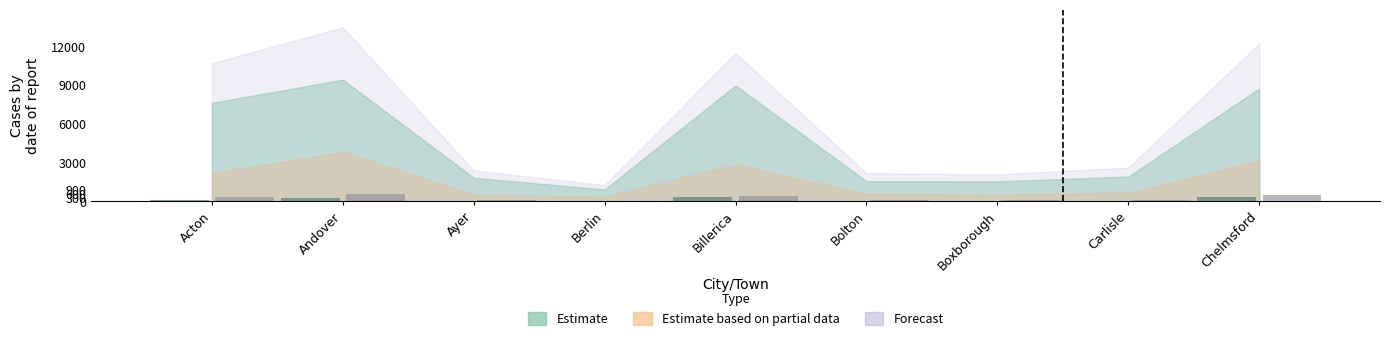

What is the total value across all series at Billerica?

779.0